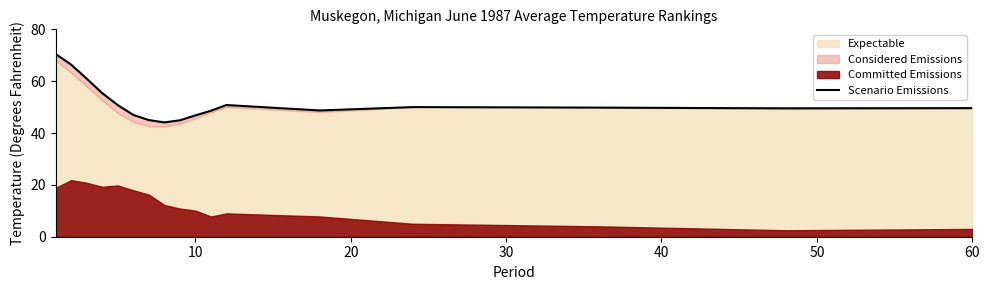

What is the highest value of the Scenario Emissions series?

70.5